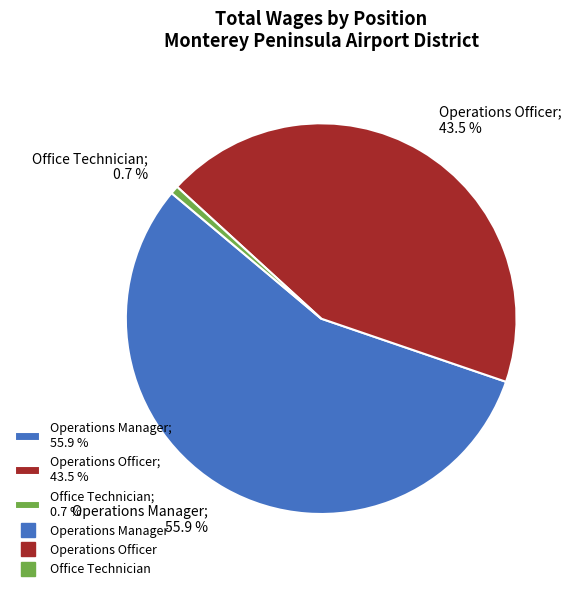

To the nearest percent, what is the difference between the largest and smallest slice percentages?

55%